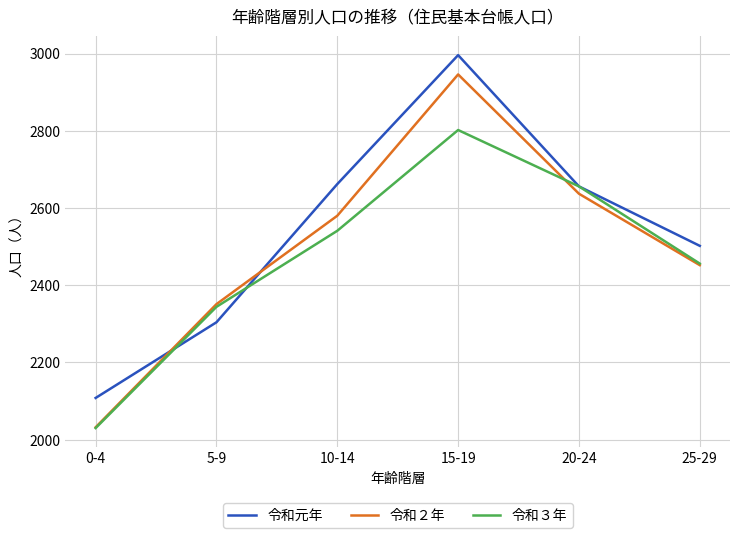

Reading left to right, list all the values displayed in this chart.

令和元年: 2108	2304	2662	2996	2656	2502
令和２年: 2032	2351	2580	2946	2637	2452
令和３年: 2030	2344	2541	2802	2656	2456